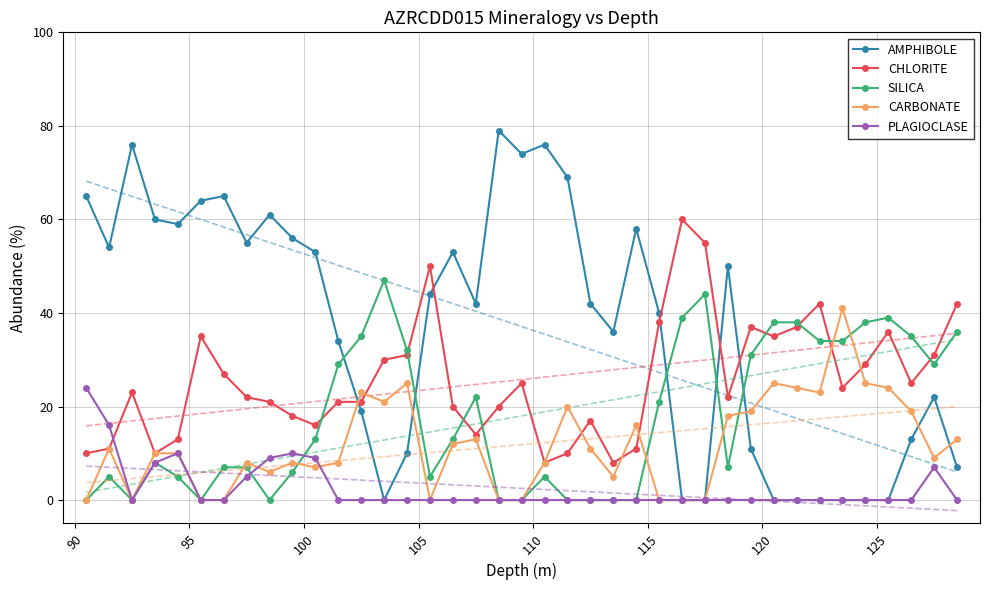

After their last crossing, which series has the higher values: AMPHIBOLE or CHLORITE?

CHLORITE